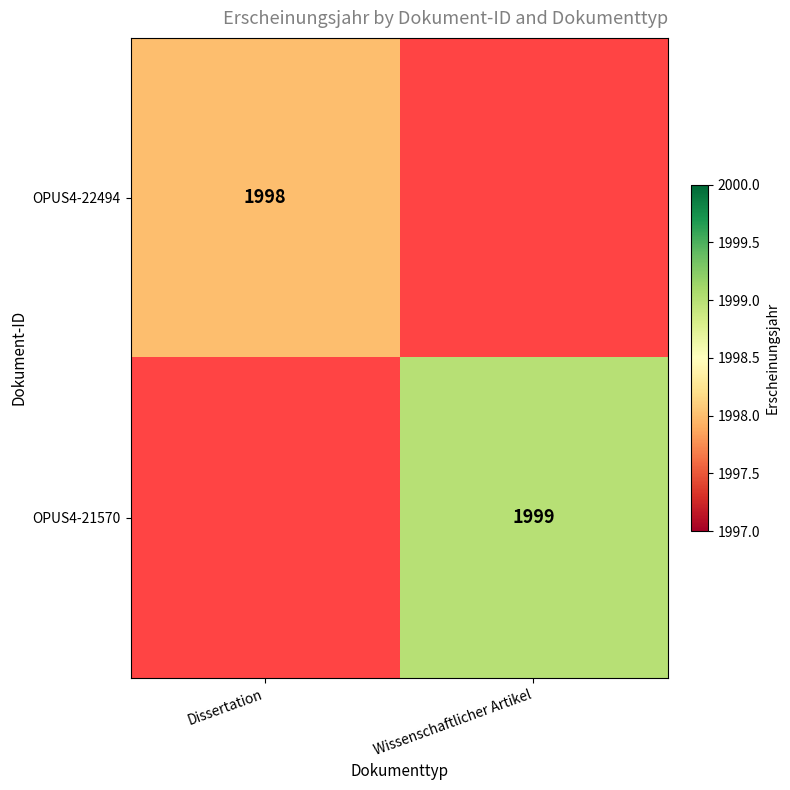

Is it true that OPUS4-21570 equals 3191 at Wissenschaftlicher Artikel?

False